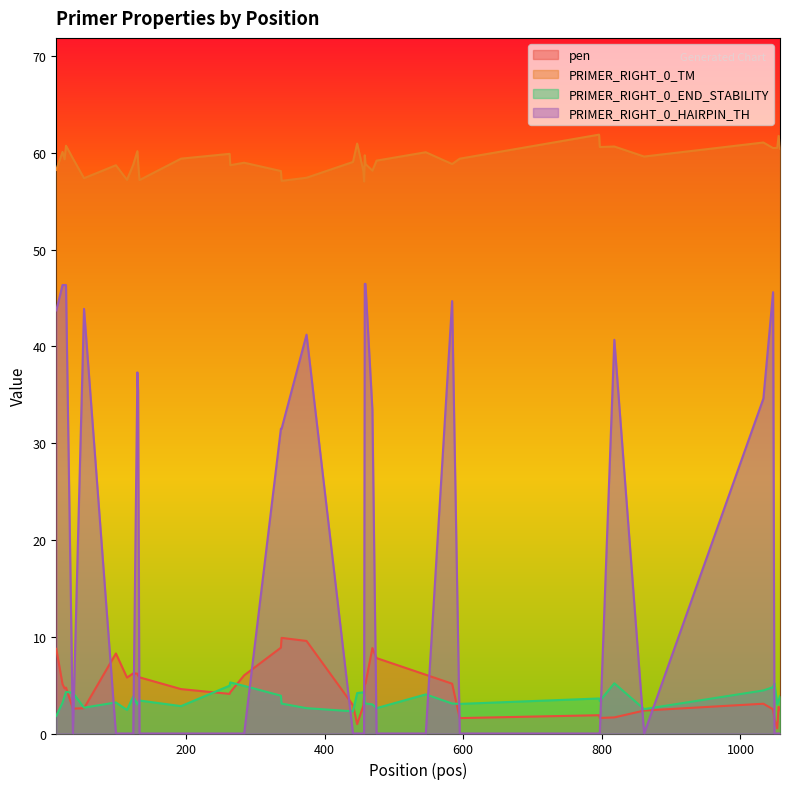

Does the chart have visible grid lines?

No